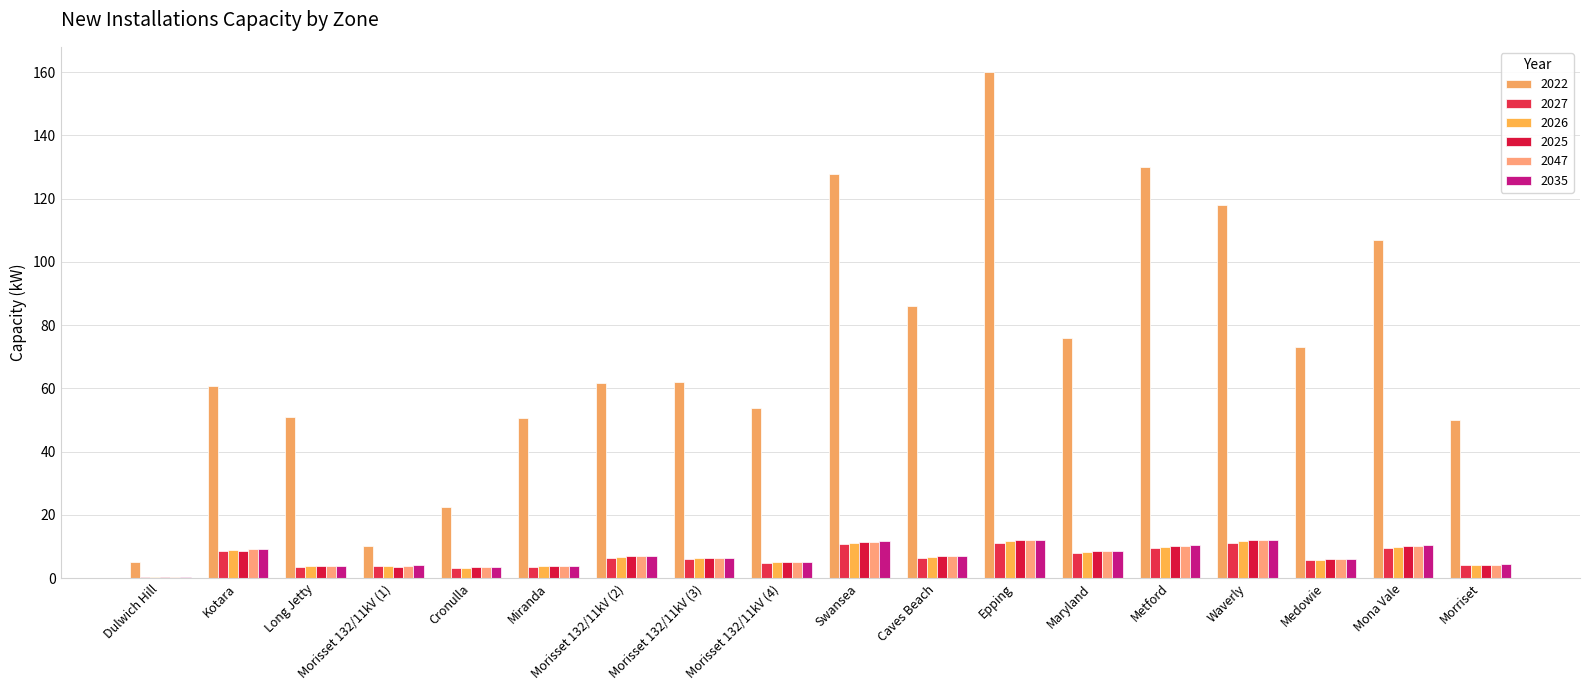

Are the bars grouped side by side (vs. stacked)?

Yes